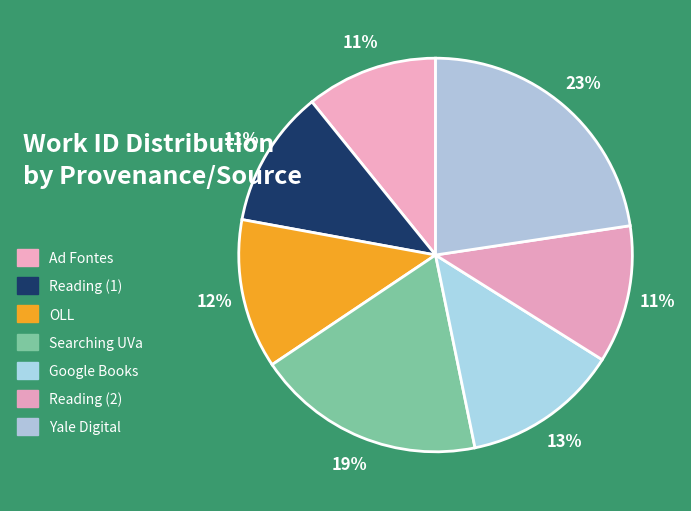

What is the smallest slice in the pie chart?

Ad Fontes